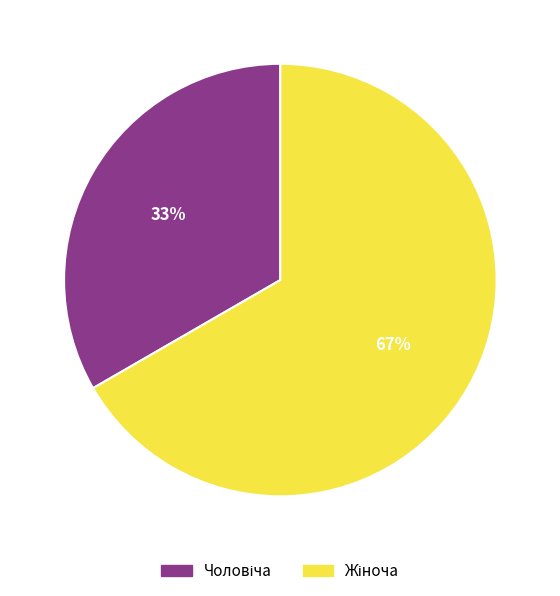

To the nearest percent, what is the average slice percentage?

50%